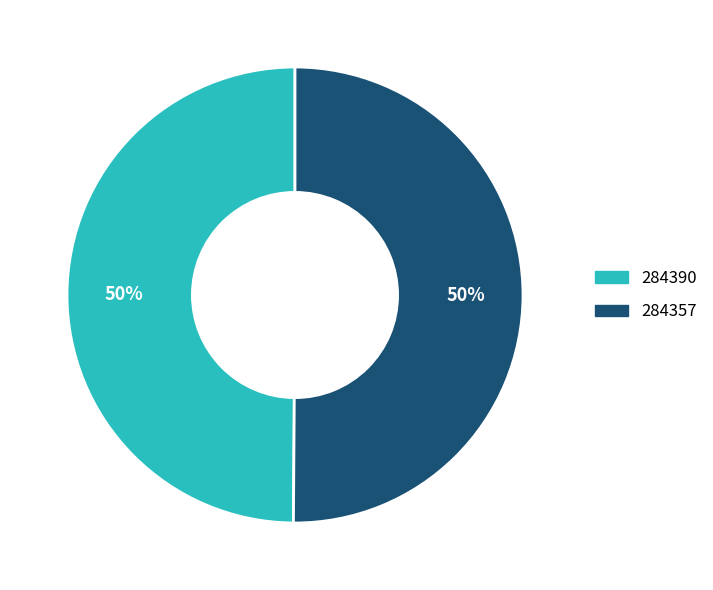

True or false: 284390 accounts for 14% of the total.

False